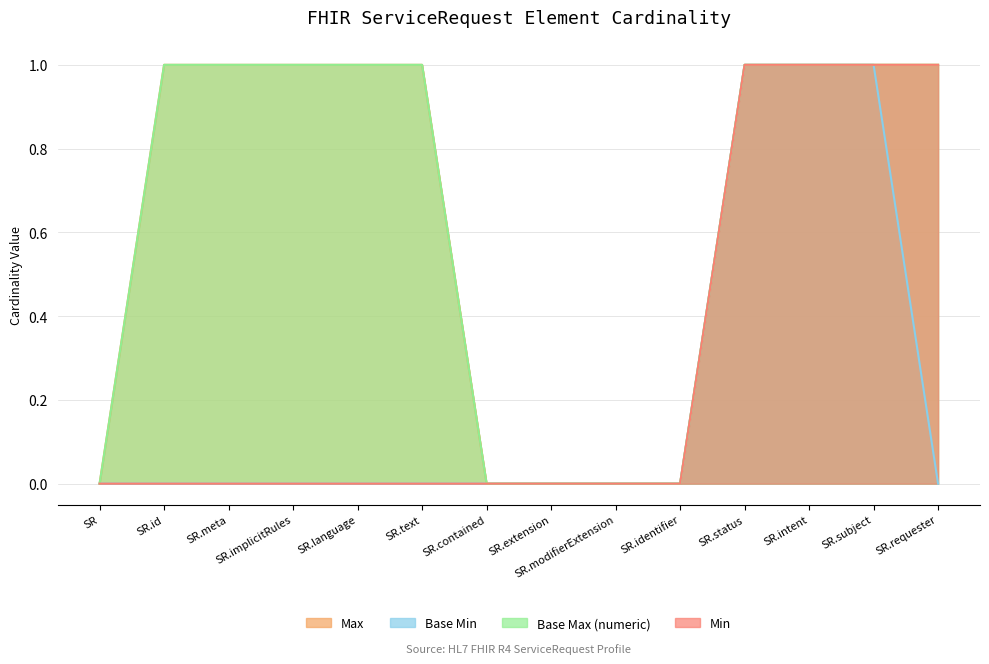

Reading left to right, what are all the values shown in this chart?

Max: 0	1	1	1	1	1	0	0	0	0	1	1	1	1
Base Min: 0	0	0	0	0	0	0	0	0	0	1	1	1	0
Base Max (numeric): 0	1	1	1	1	1	0	0	0	0	1	1	1	1
Min: 0	0	0	0	0	0	0	0	0	0	1	1	1	1